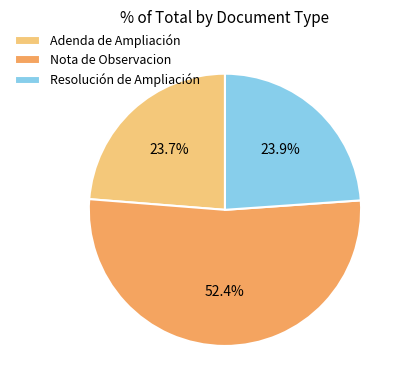

To the nearest percent, what is the combined percentage of Nota de Observacion and Resolución de Ampliación?

76%